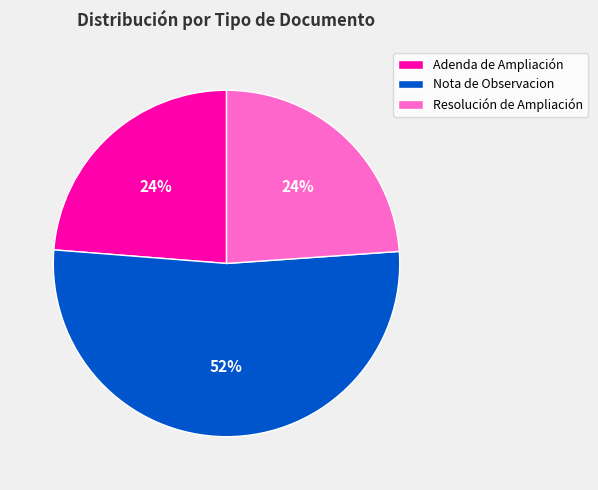

Which slice is the largest?

Nota de Observacion